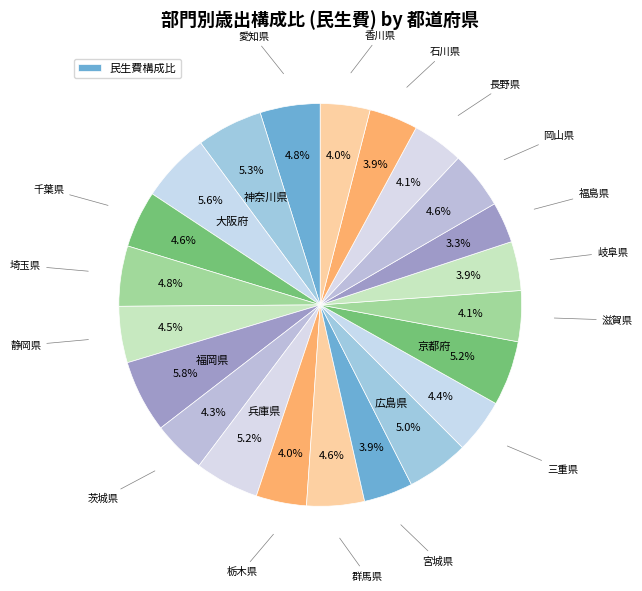

How many segments does this pie chart have?

22